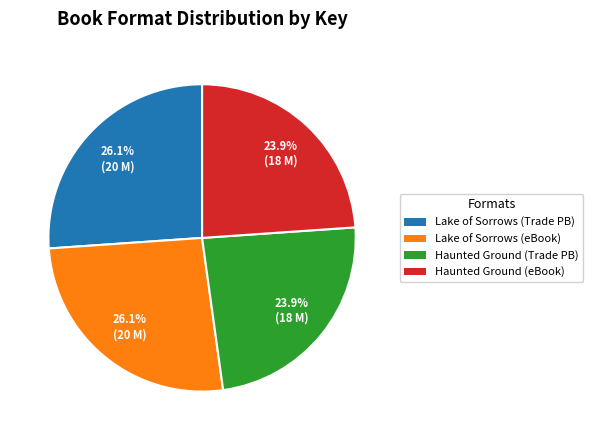

How many segments does this pie chart have?

4